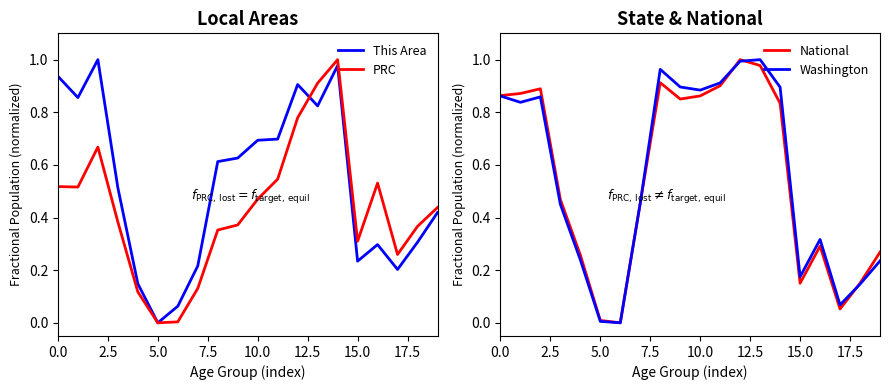

At which category is the sum across all series the highest?

13